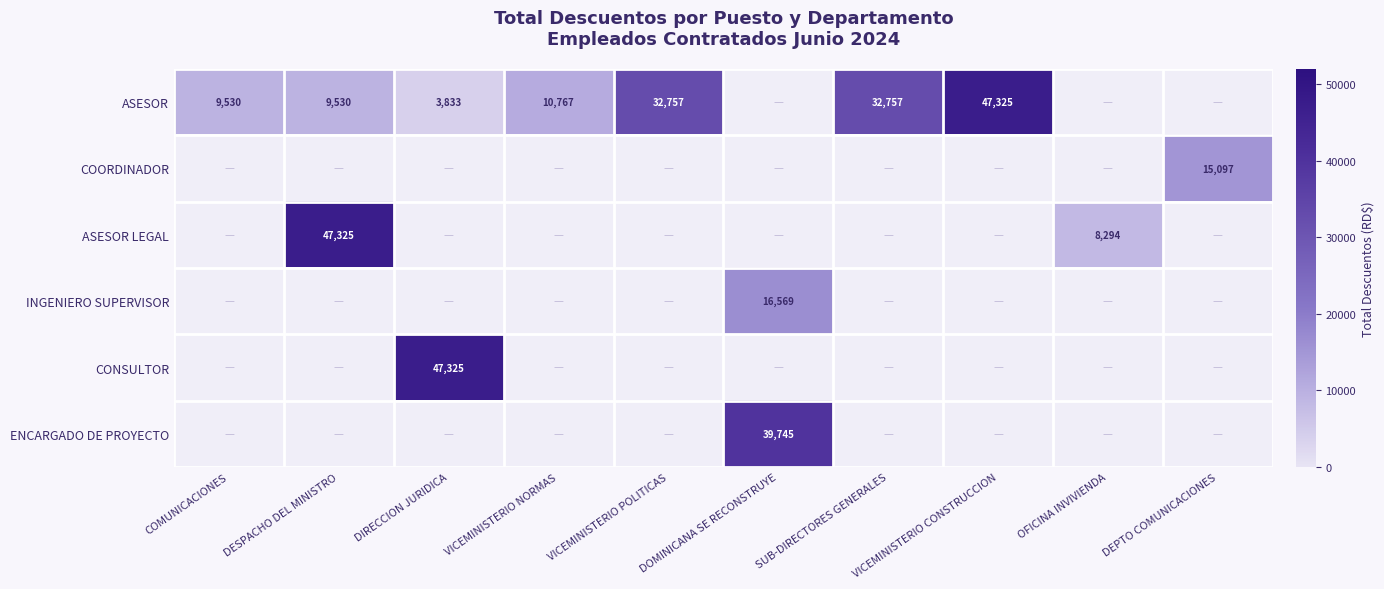

Which series has the largest range (max minus min)?

ASESOR